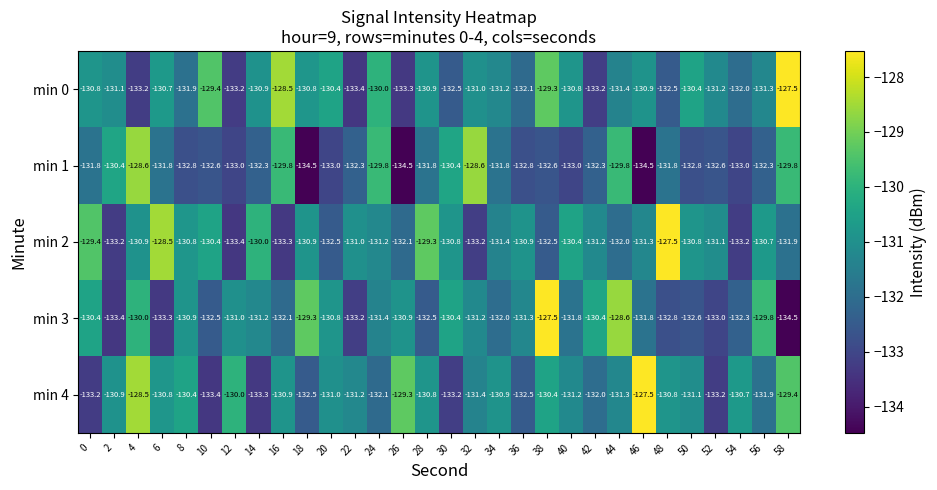

What is the total value across all series at 48?

-655.4